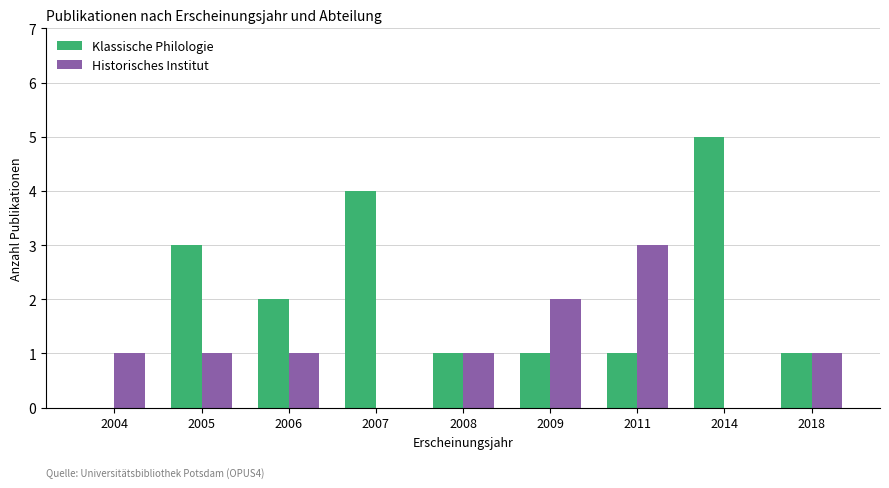

The Historisches Institut series shows 1 at 2004. True or false?

True